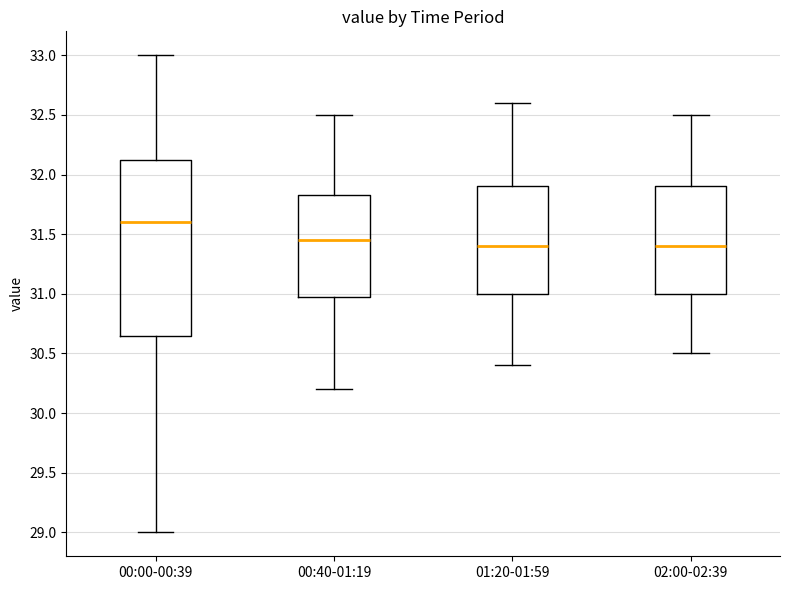

Reading left to right, transcribe this box plot: for each box, give where its median line is, the range the box spans, and where its two whiskers end, as read against the y-axis. The values are not printed on the chart, so give them approximately, as read against the axis.

00:00-00:39: median 31.60, box 30.65 to 32.15, whiskers 29.00 to 33.00
00:40-01:19: median 31.45, box 31.00 to 31.85, whiskers 30.20 to 32.50
01:20-01:59: median 31.40, box 31.00 to 31.90, whiskers 30.40 to 32.60
02:00-02:39: median 31.40, box 31.00 to 31.90, whiskers 30.50 to 32.50